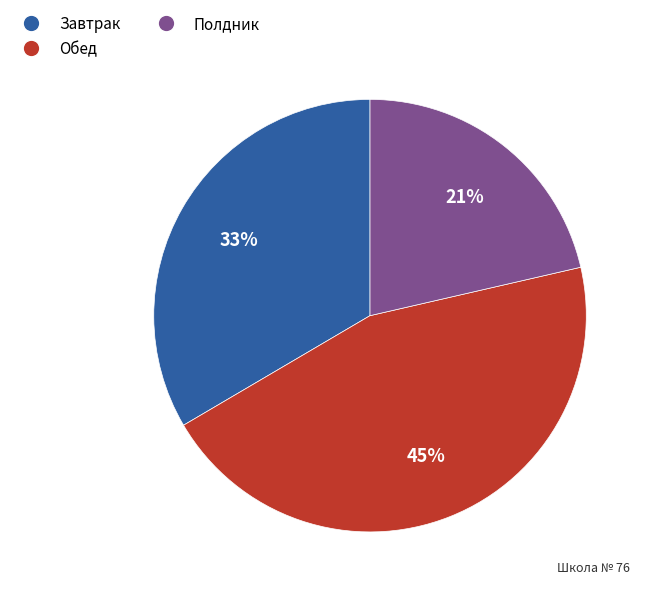

Is it true that Обед is 45% of the pie?

True